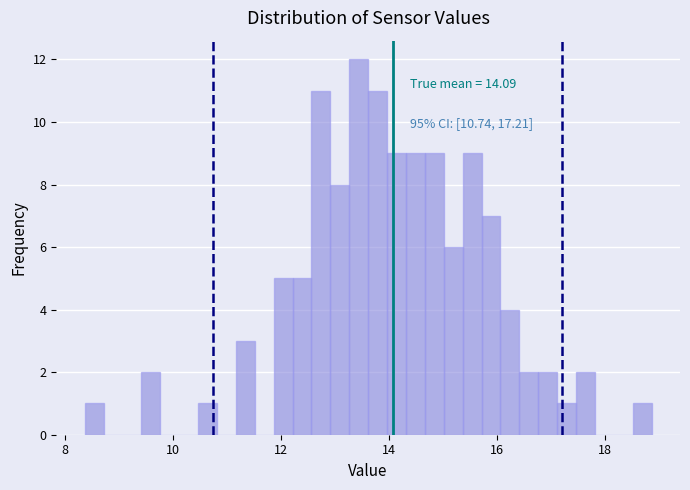

Read against the x-axis, roughly where is the centre of the tallest bar?

13.4